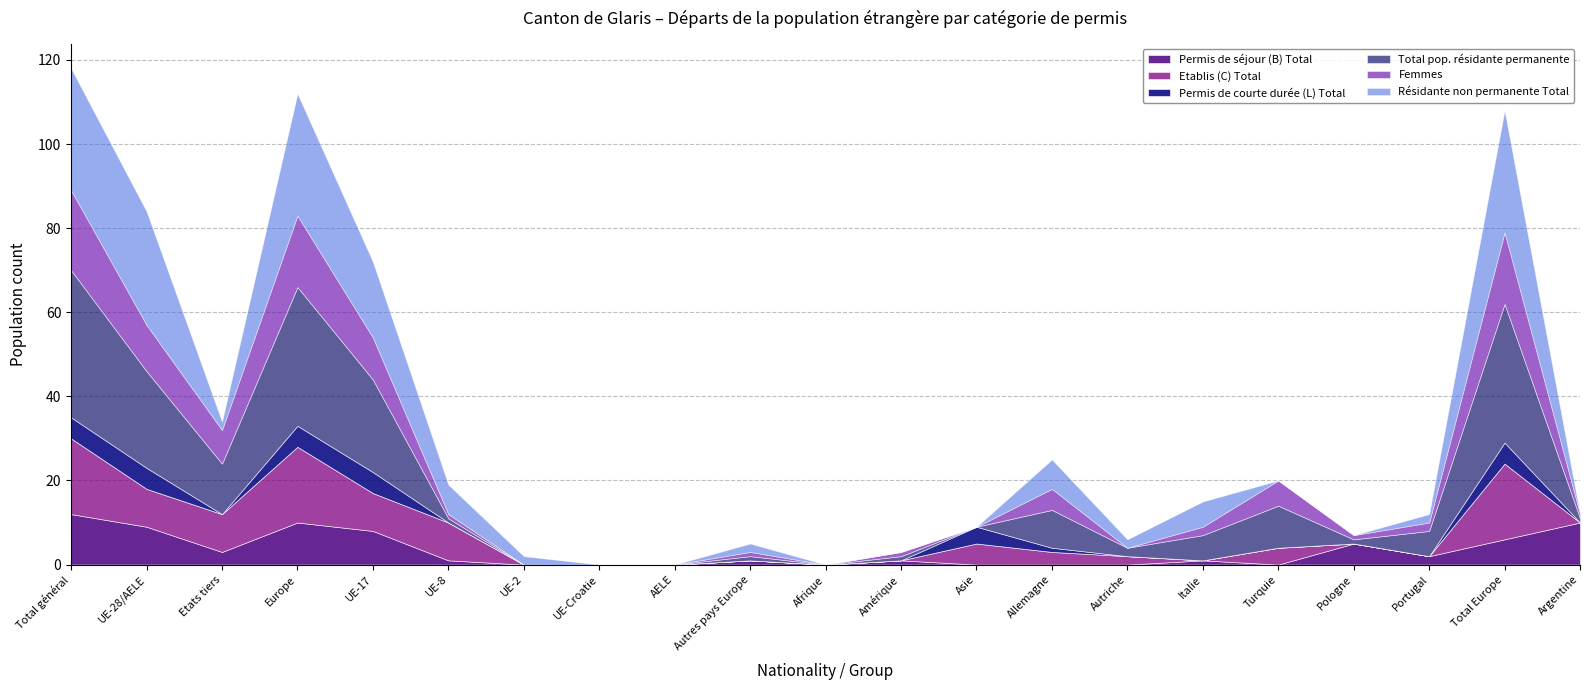

Rank the categories by Permis de courte durée (L) Total value from lowest to highest.

Etats tiers, UE-8, UE-2, UE-Croatie, AELE, Autres pays Europe, Afrique, Amérique, Autriche, Italie, Turquie, Pologne, Portugal, Argentine, Allemagne, Asie, Total général, UE-28/AELE, Europe, UE-17, Total Europe